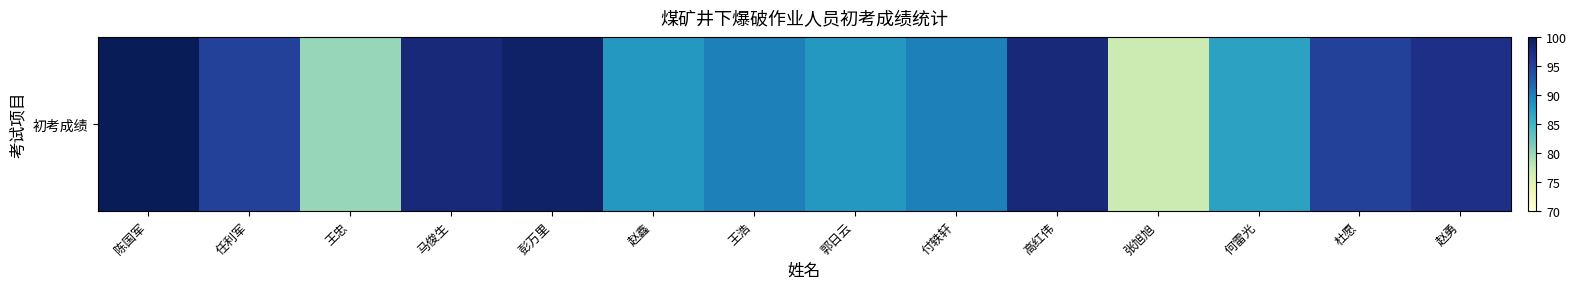

Reading right to left, transcribe all the data shown in this chart.

赵勇=97	杜愿=95	何雷光=87	张旭旭=77	高红伟=98	付轶轩=90	郭日云=88	王浩=90	赵鑫=88	彭万里=99	马俊生=98	王忠=80	任利军=95	陈国军=100